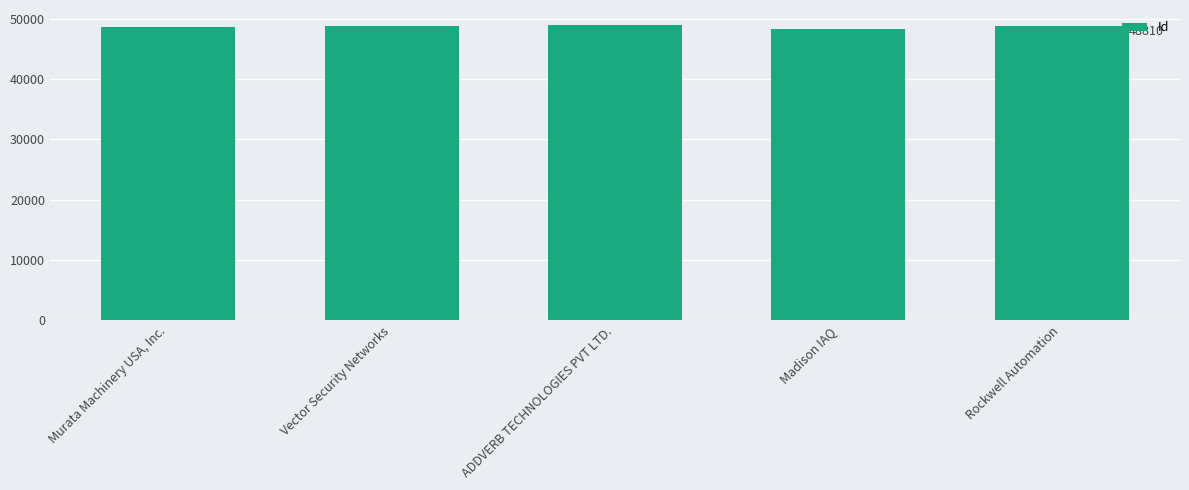

Which label corresponds to the smallest value in the chart?

Madison IAQ